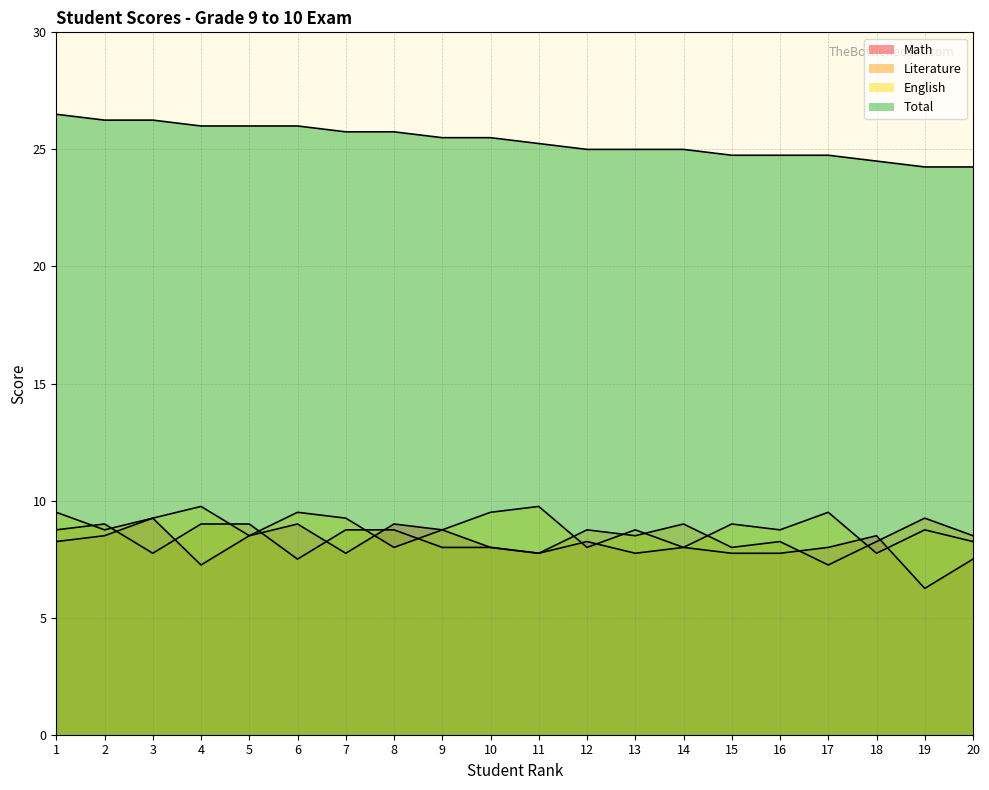

What value does the English series have at 3?

9.2